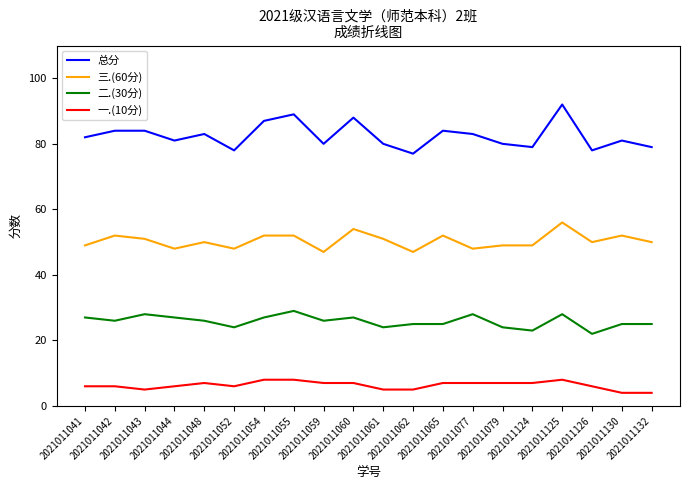

How many distinct data groups are displayed?

4